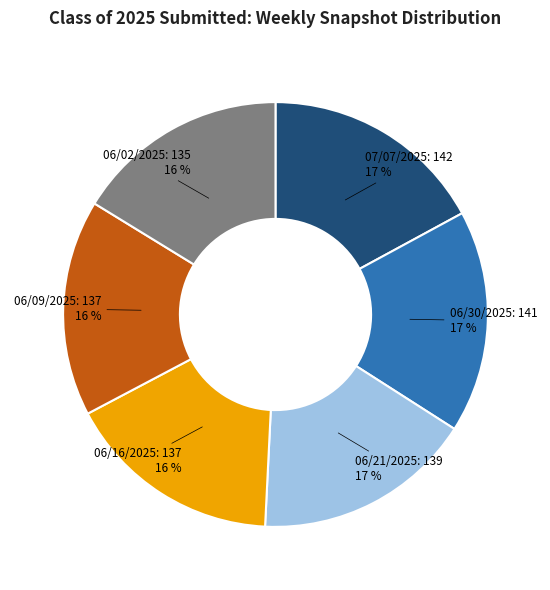

Is 07/07/2025: 142 the majority of the pie?

No